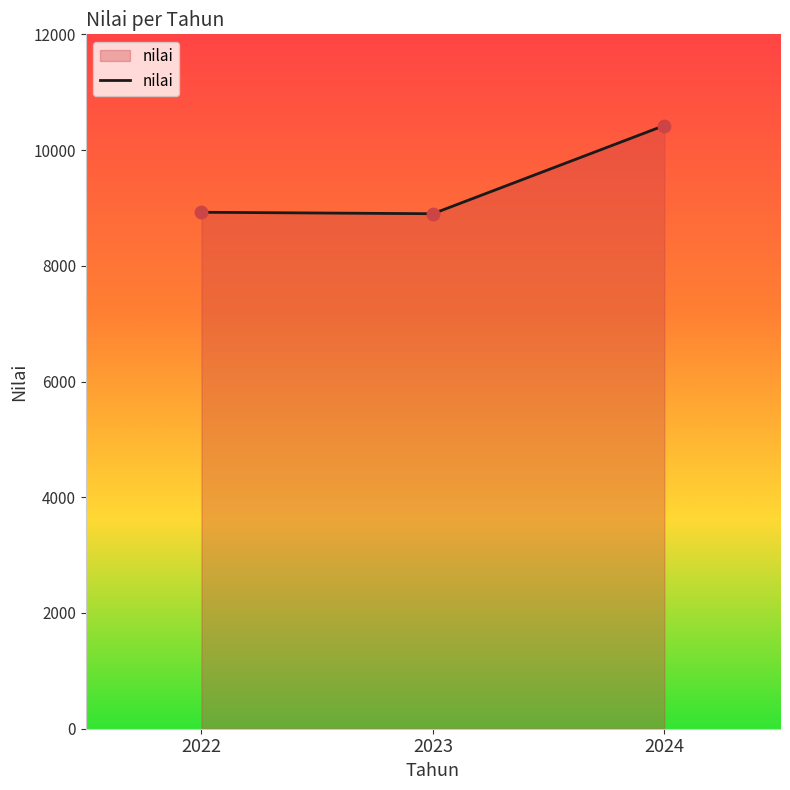

Between 2024 and 2022, which is larger?

2024